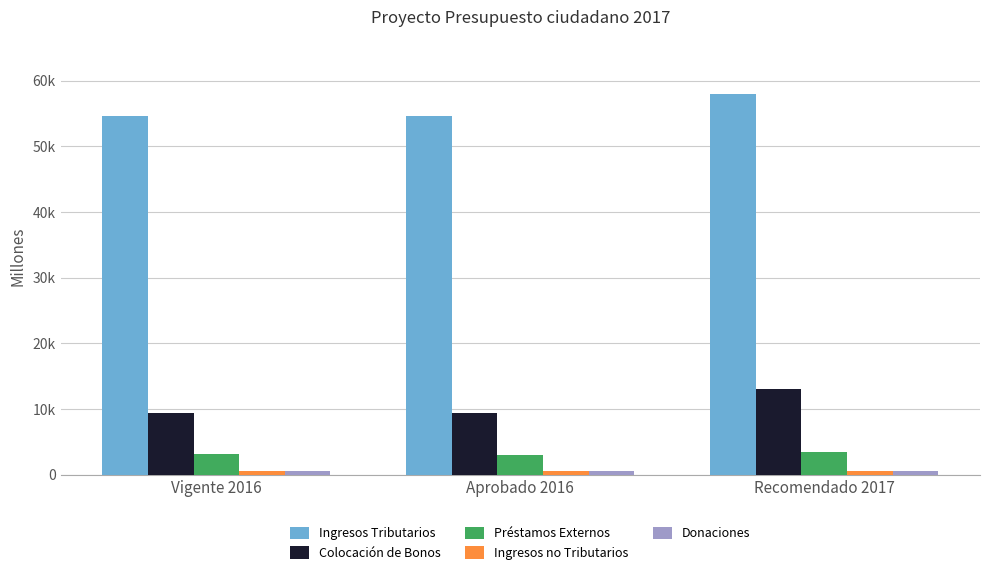

Are the bars grouped side by side (vs. stacked)?

Yes